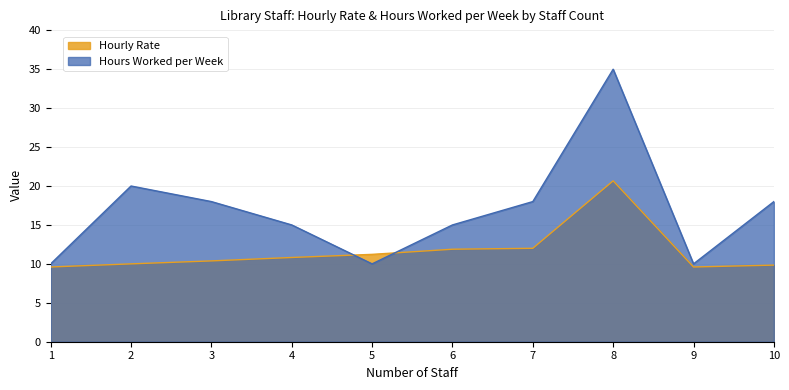

How many lines are shown in the chart?

2